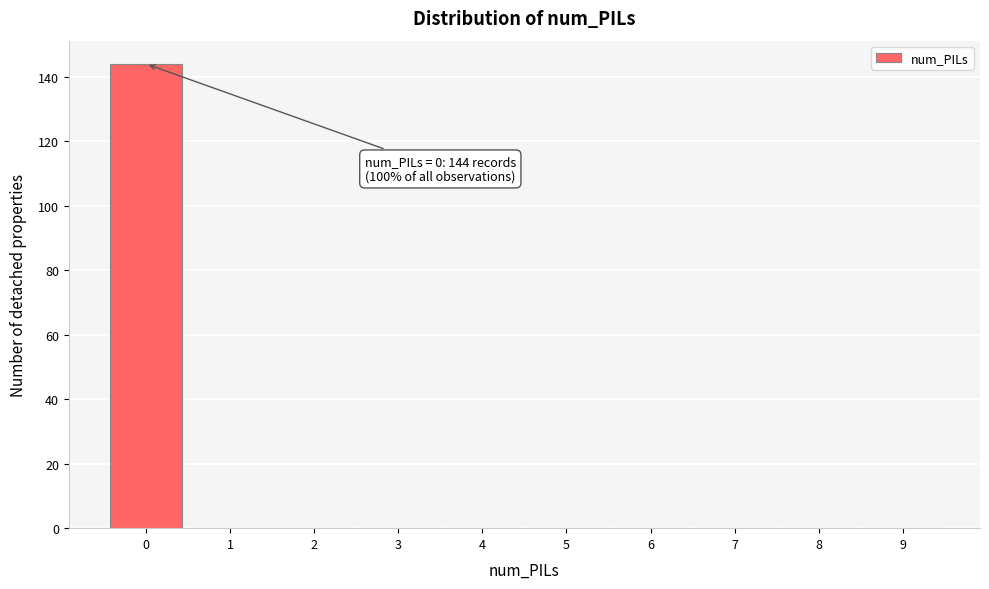

Reading left to right, list all the values displayed in this chart.

0=144	1=0	2=0	3=0	4=0	5=0	6=0	7=0	8=0	9=0